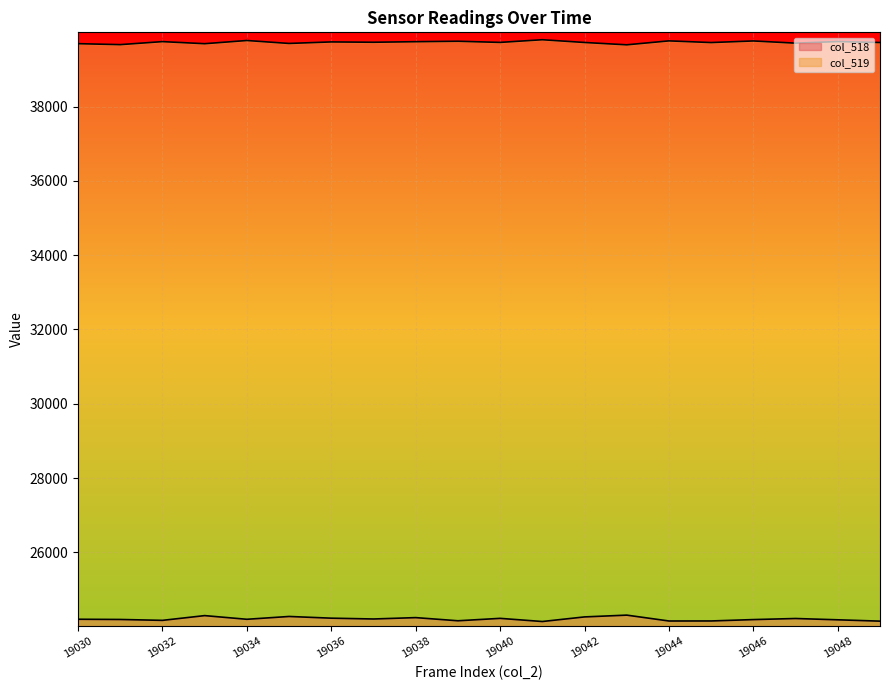

What is the sum of all col_519 values?

794603